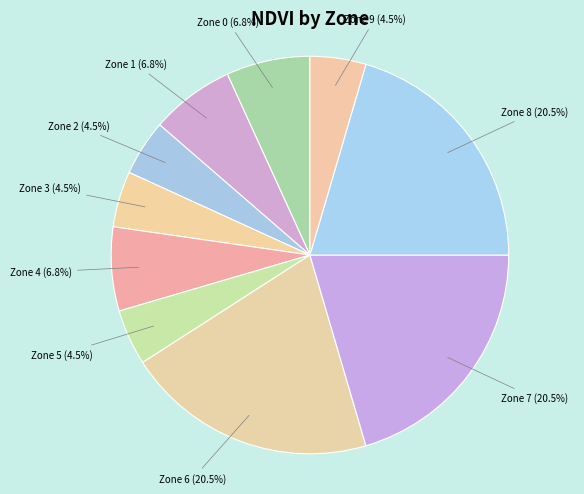

Count the number of slices in the pie.

10